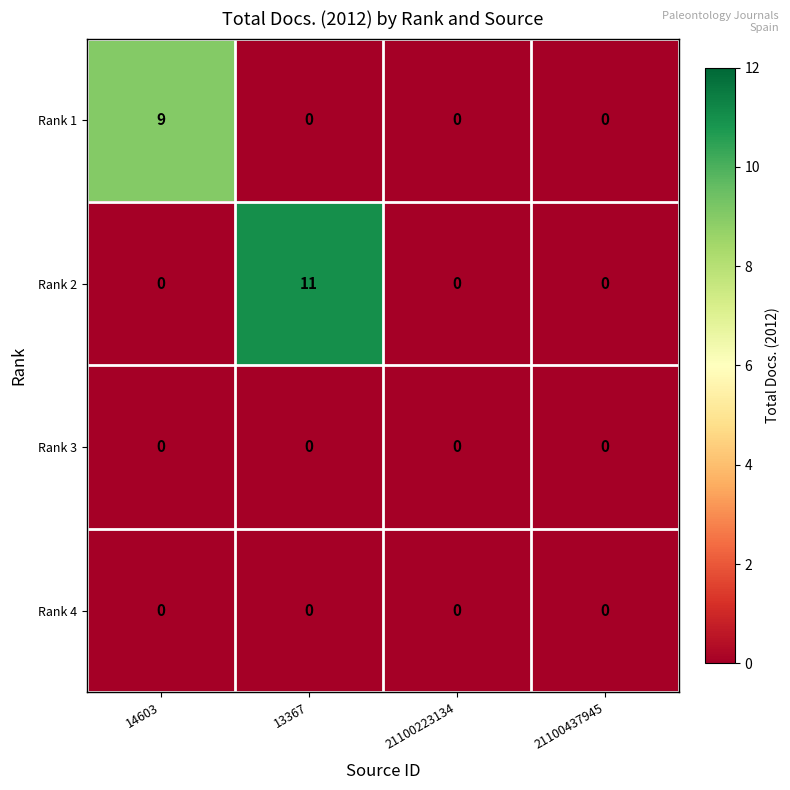

The Rank 2 series shows 19 at 13367. True or false?

False